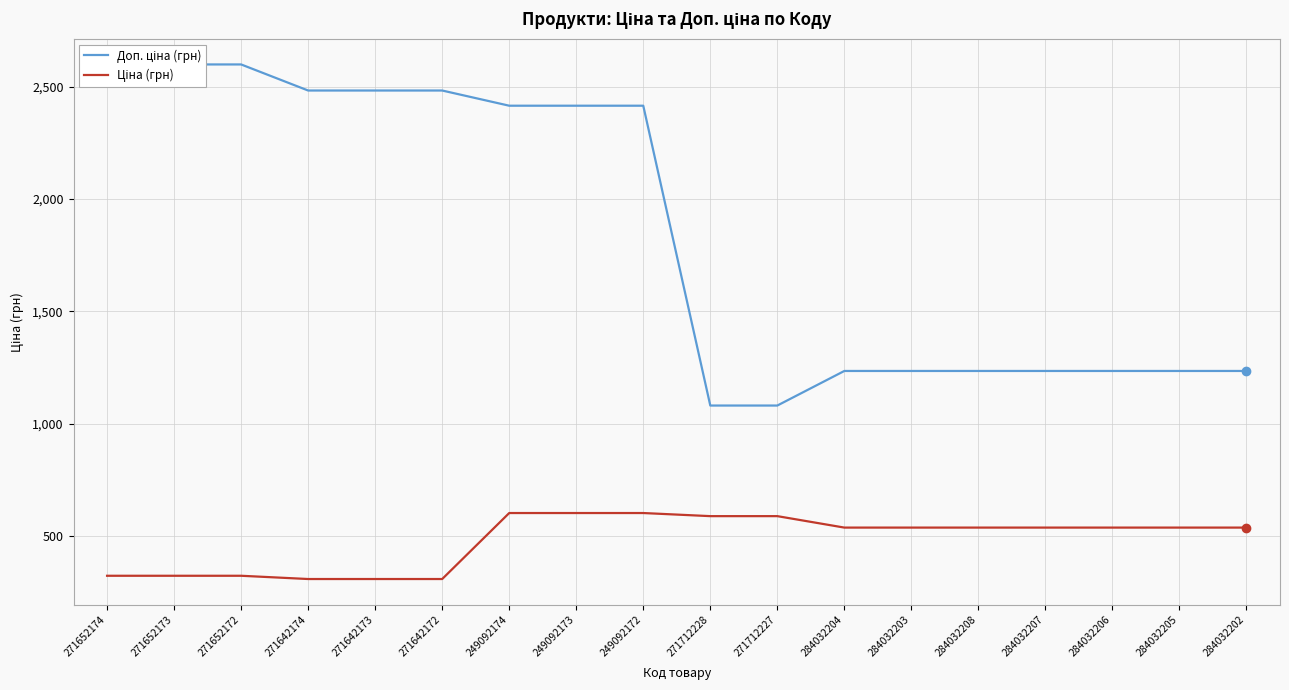

What are all the series names shown in the legend?

Доп. ціна (грн), Ціна (грн)